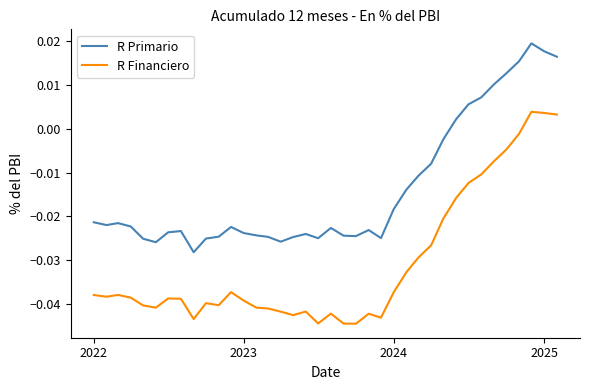

Which series has the widest spread of values?

R Financiero